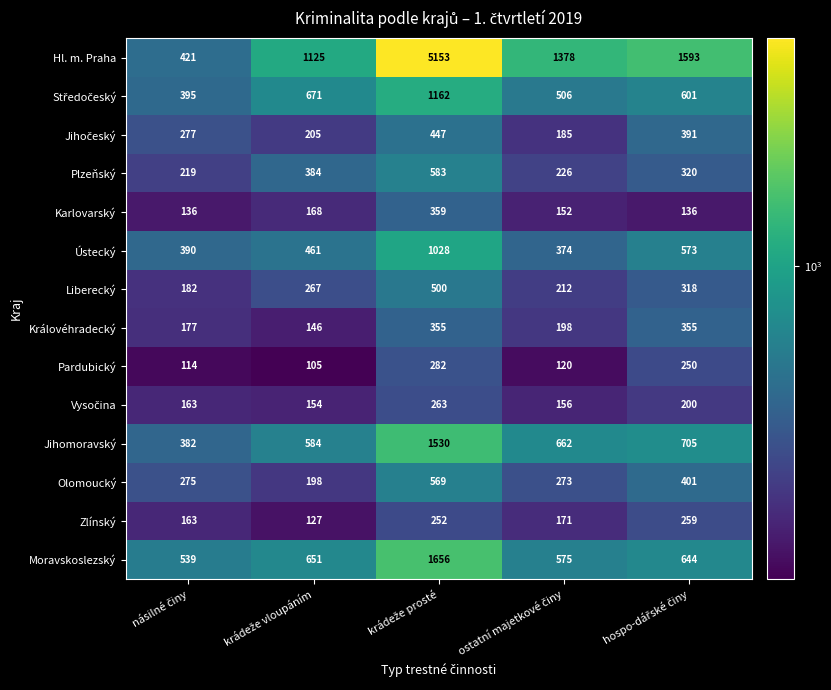

Which series has the largest range (max minus min)?

Hl. m. Praha